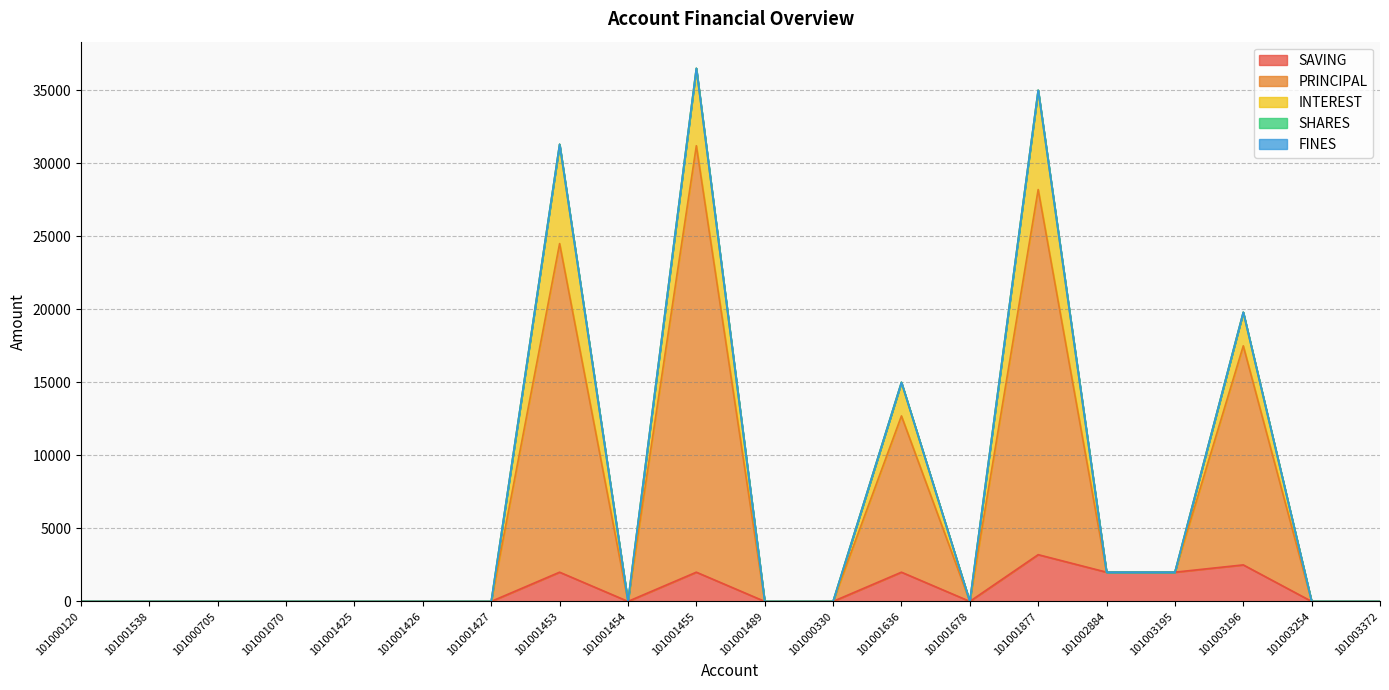

Which has a higher value, 101001636 or 101001454?

101001636